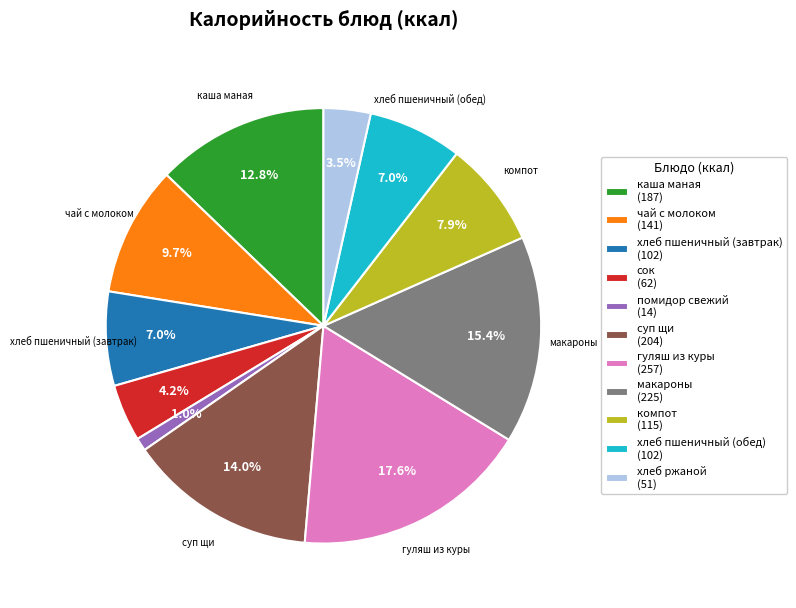

How many slices are in this pie chart?

11